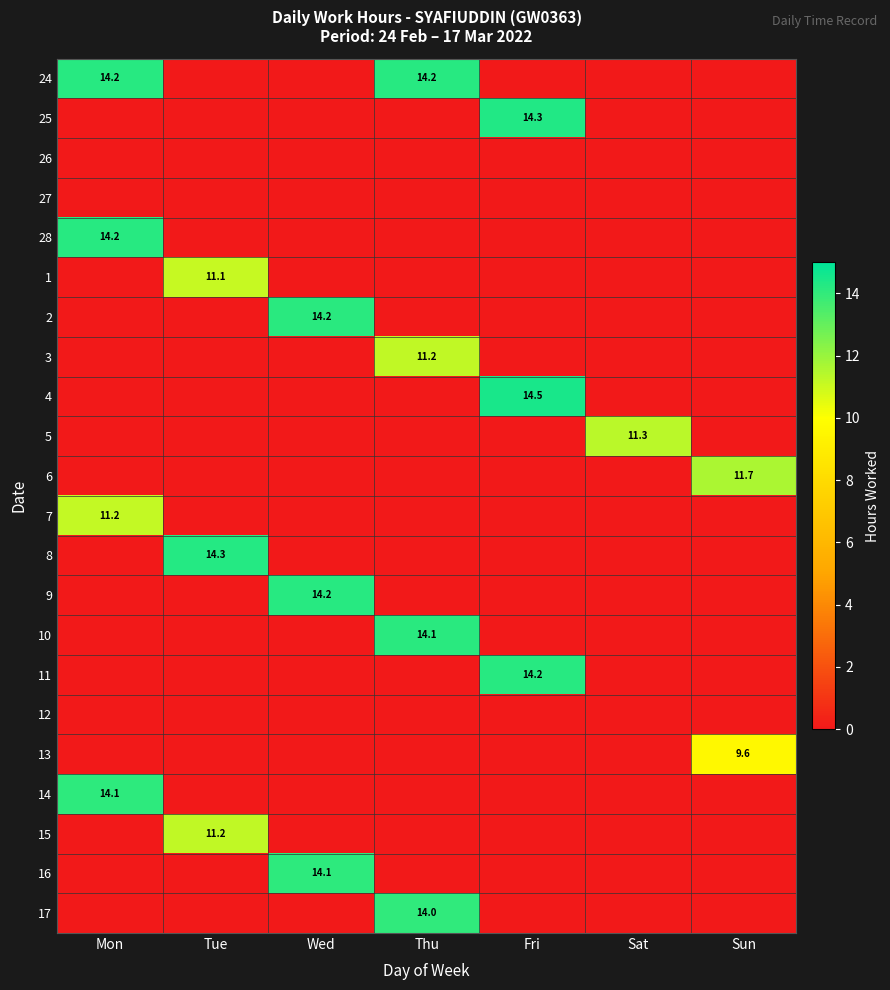

True or false: 11 has a value of 7.1 at Fri.

False